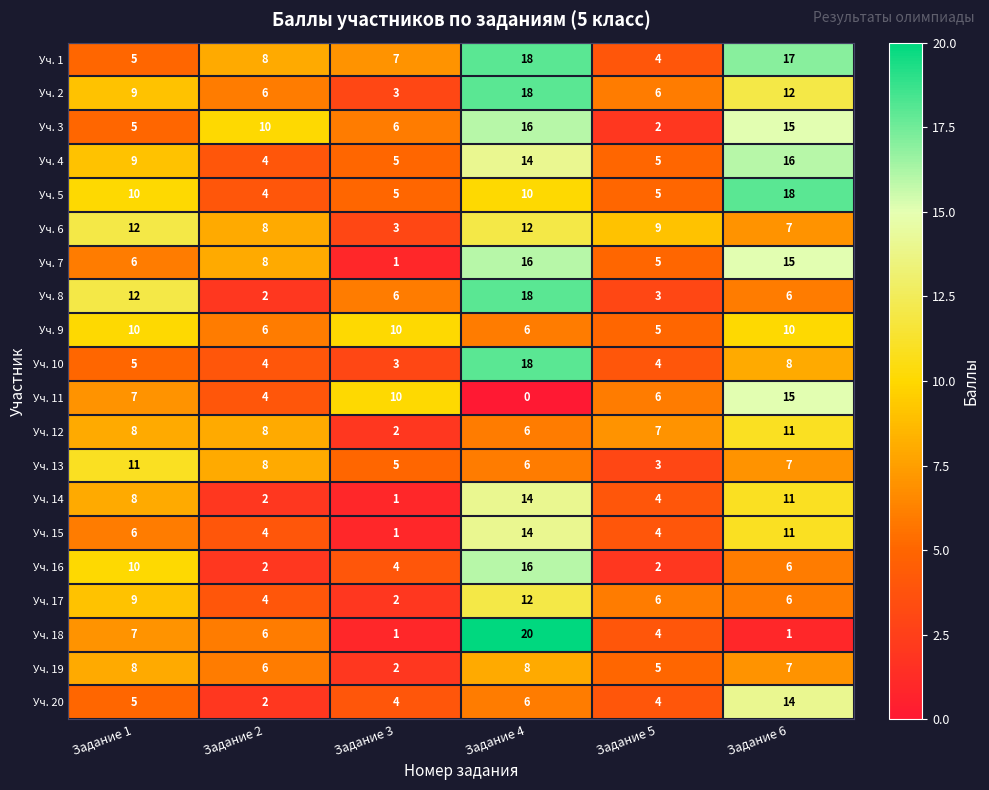

What is the approximate value of Уч. 17 at Задание 5, to the nearest 5?

5